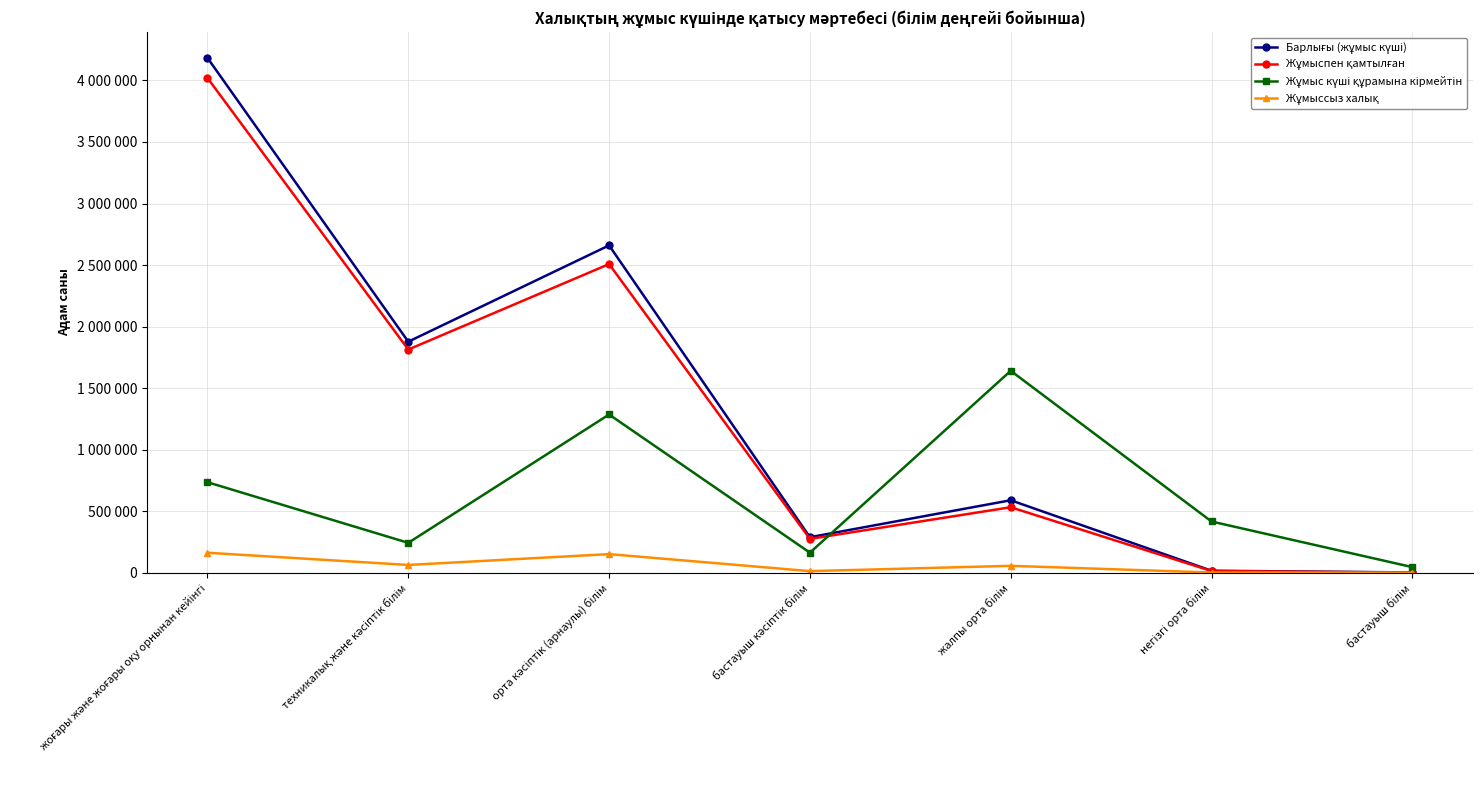

At how many categories does at least one series exceed 114613?

6